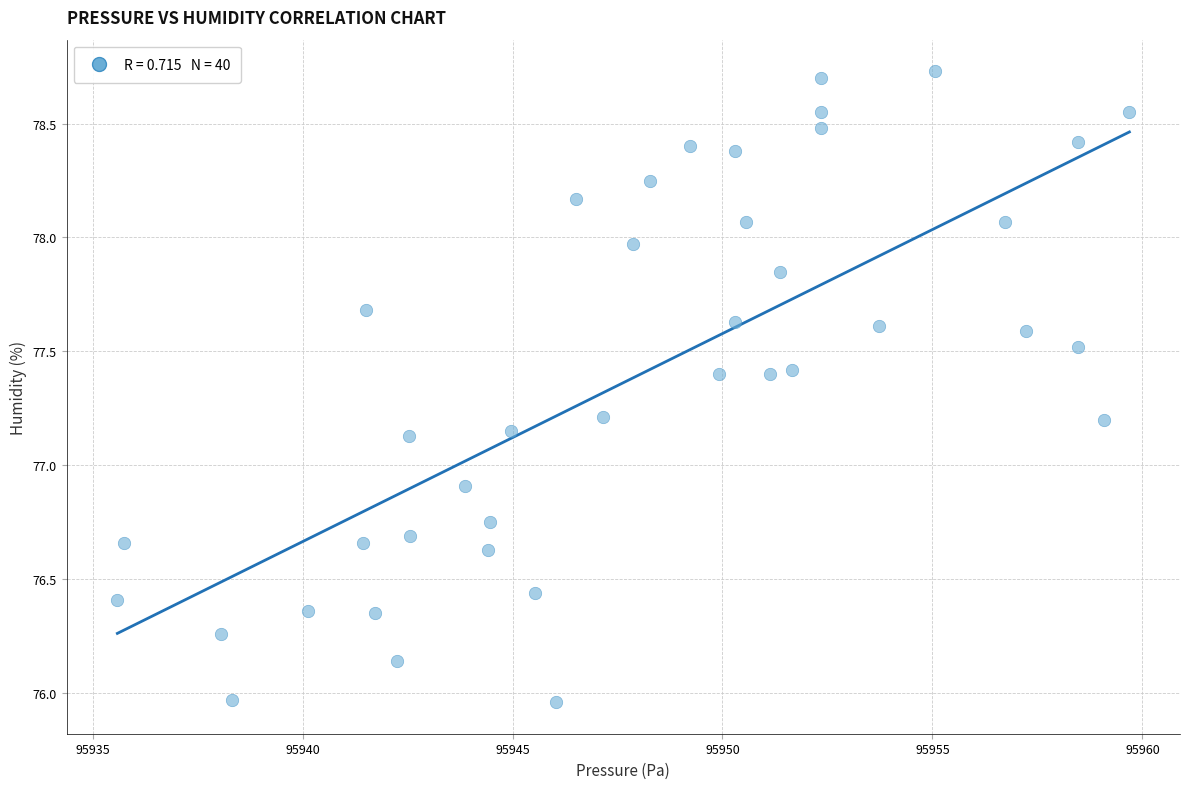

What Y value in the scatter plot is closest to 77?

76.9